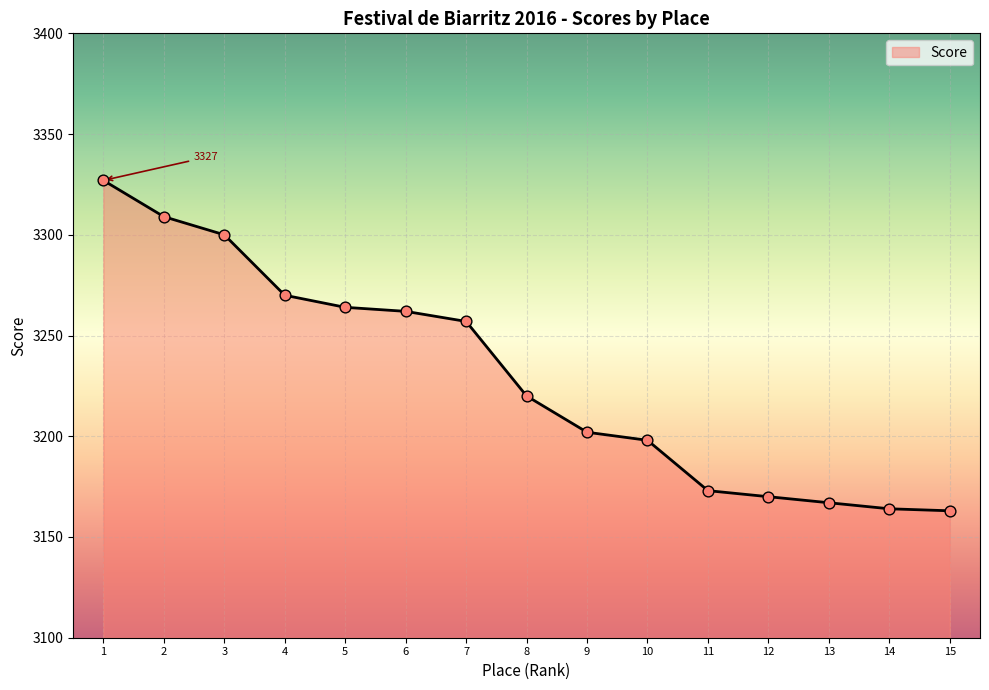

What is the change in value from 2 to 5?

-45